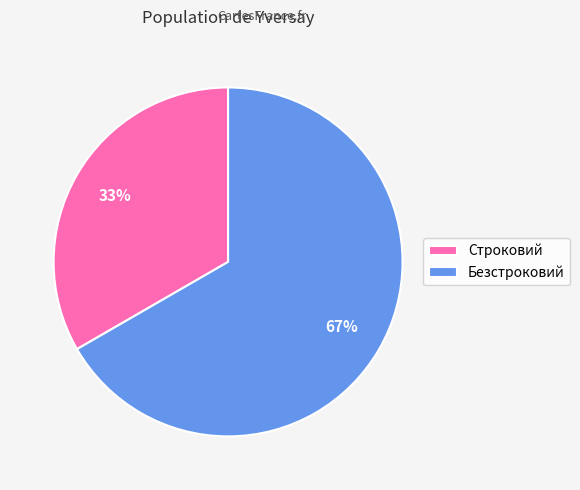

Which category has the smallest portion of the pie?

Строковий